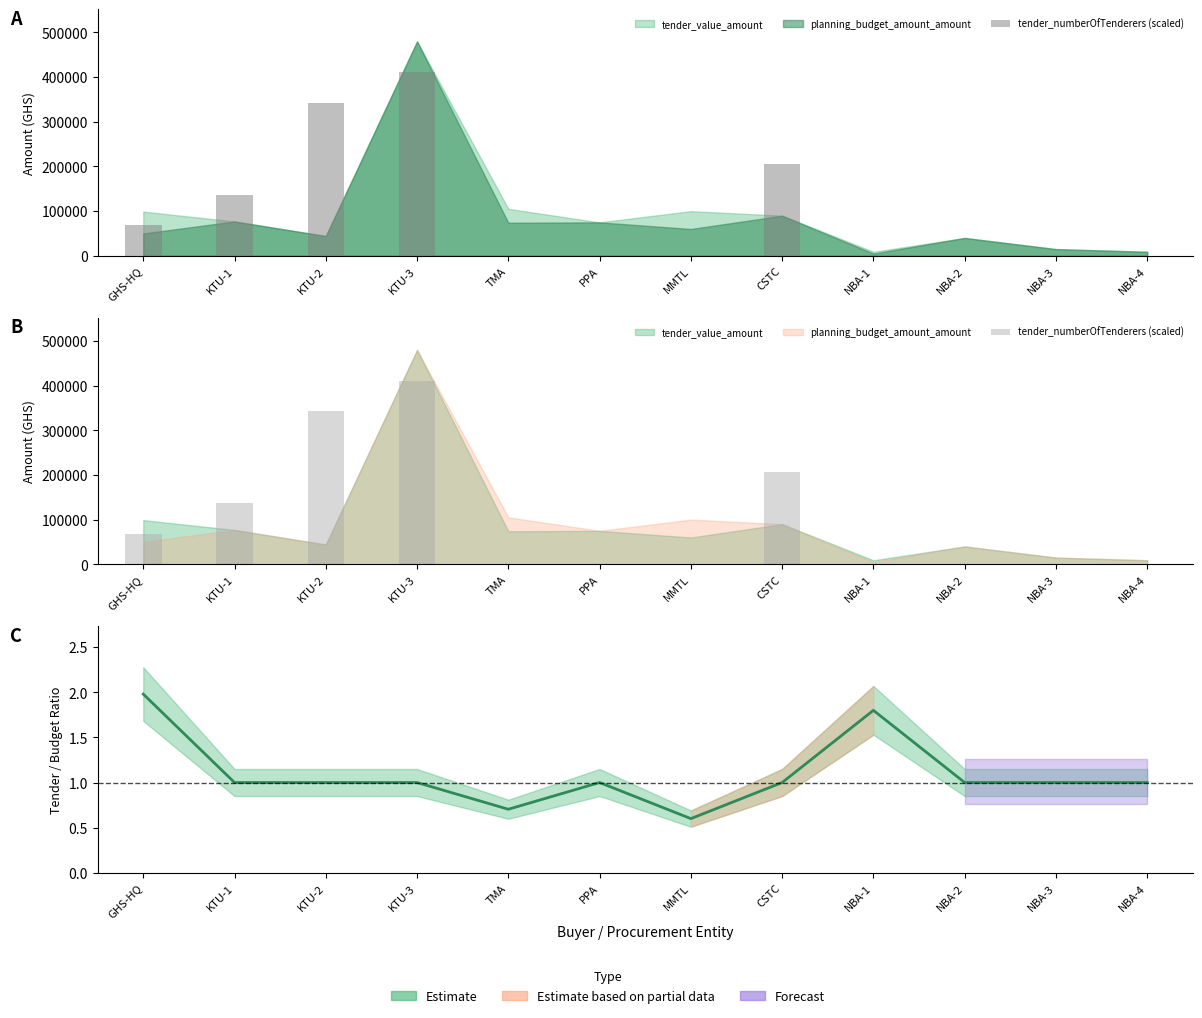

List the labels in order of value, smallest first.

TMA, PPA, MMTL, NBA-1, NBA-2, NBA-3, NBA-4, GHS-HQ, KTU-1, CSTC, KTU-2, KTU-3